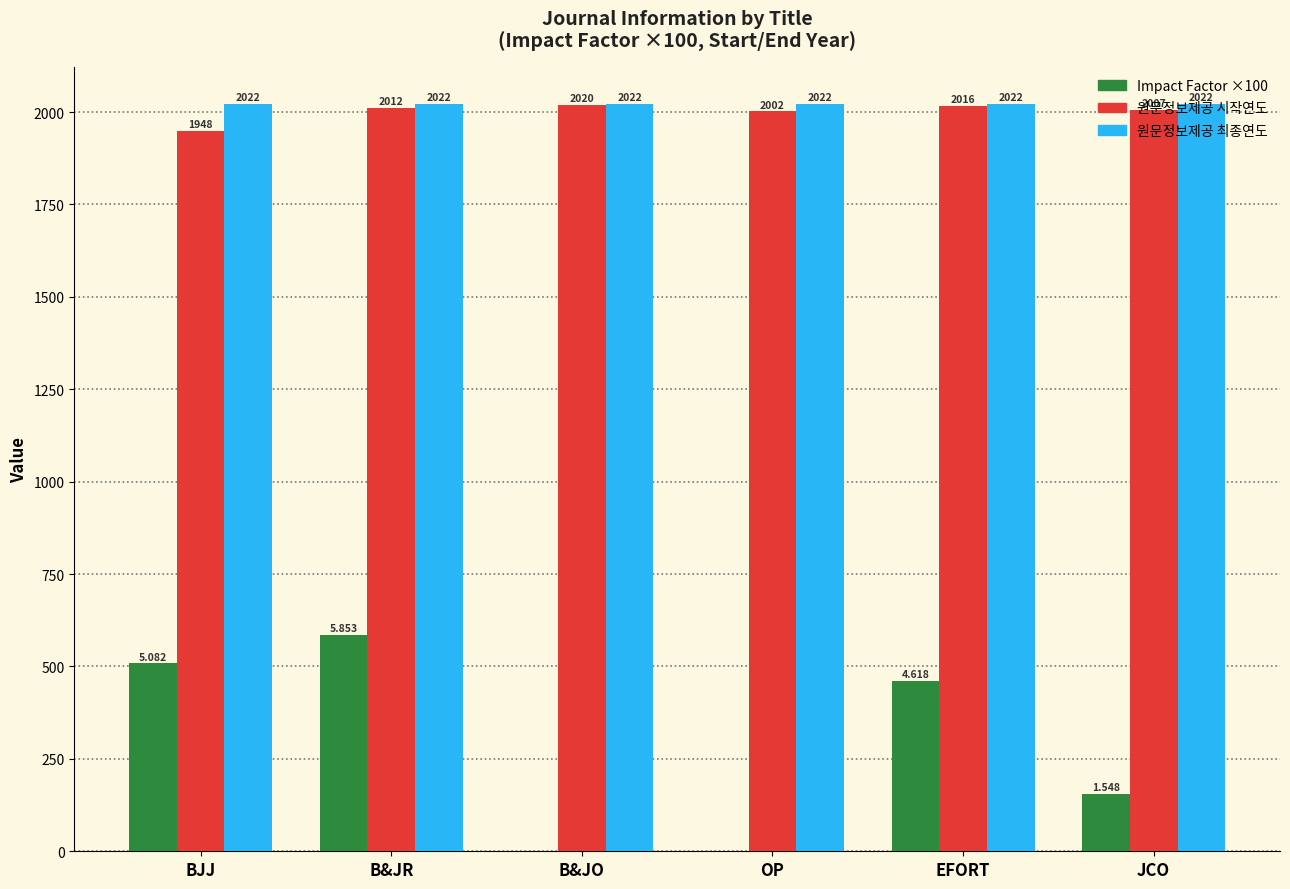

At which category is the sum across all series the highest?

B&JR